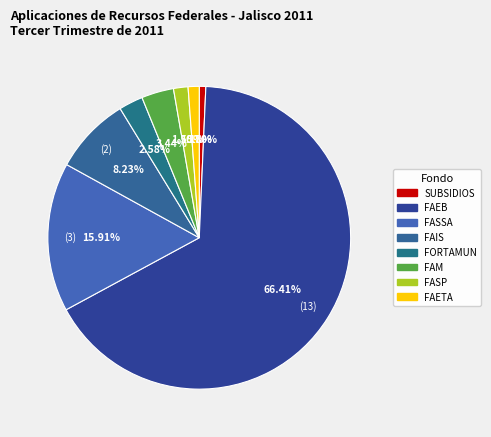

To the nearest percent, what is the difference between the FAETA and FASSA slice percentages?

15%